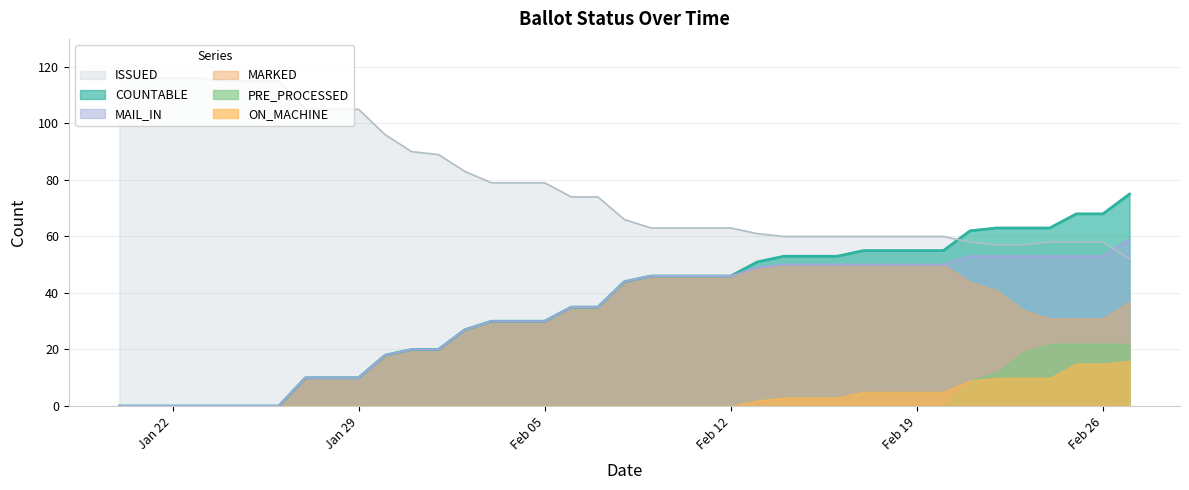

Between 23-Jan and 11-Feb, which series saw the biggest shift?

ISSUED